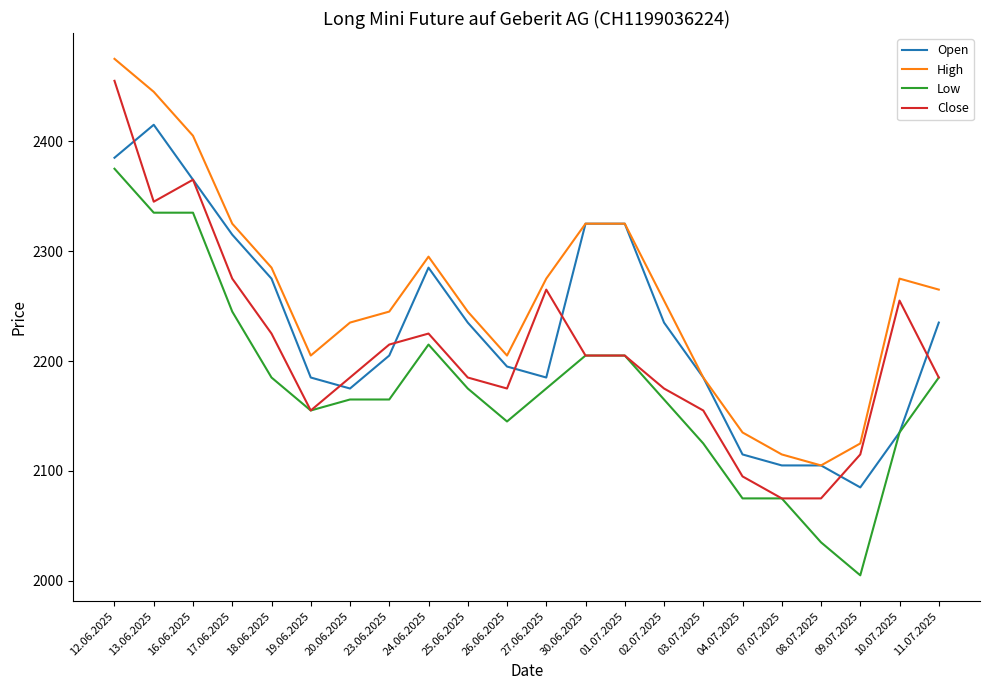

Is the value of Open at 08.07.2025 greater than the value of Close at 07.07.2025?

Yes